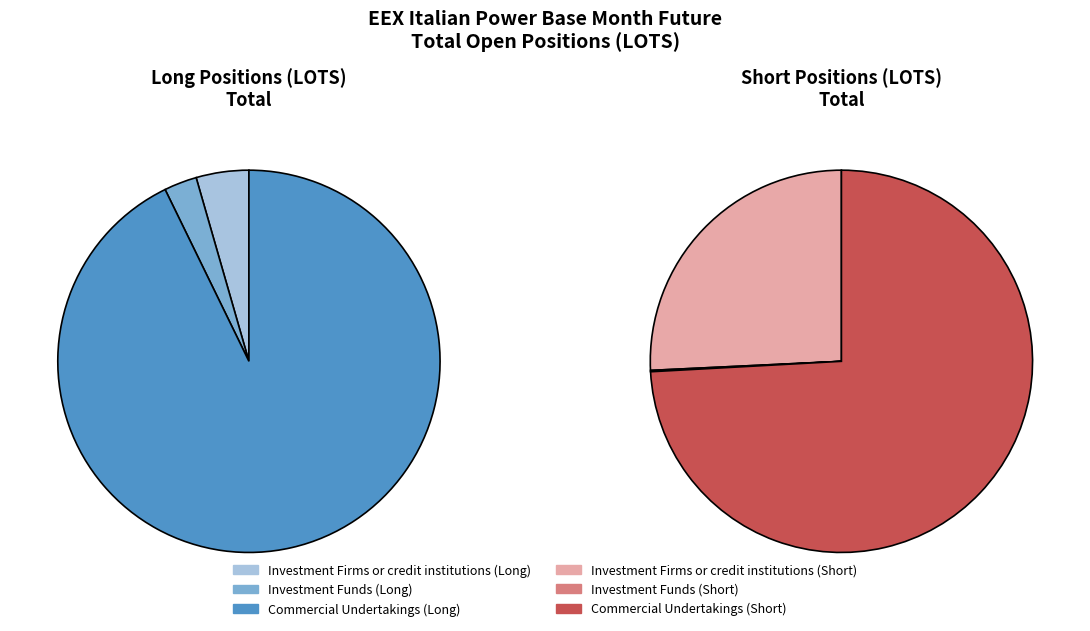

The Commercial Undertakings slice represents 93% of the pie. True or false?

True